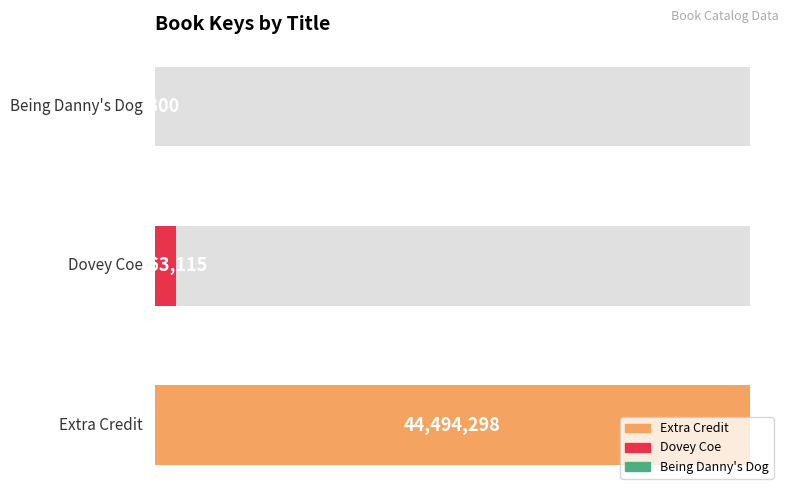

Does the chart contain stacked bars?

No